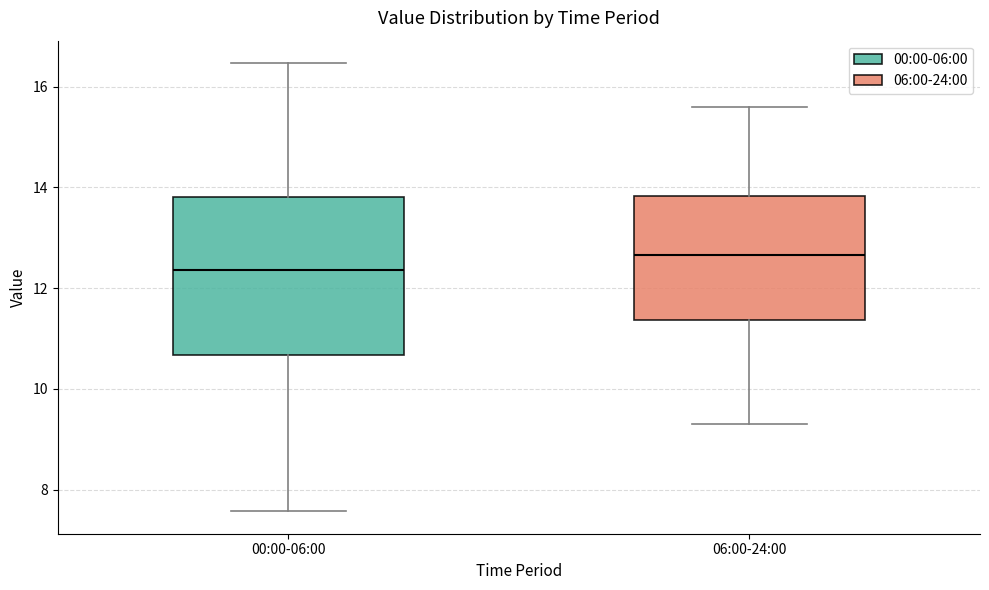

Where does the upper whisker of the box for 06:00-24:00 end on the y-axis? The values are not printed on the chart, so give them approximately, as read against the axis.

15.6